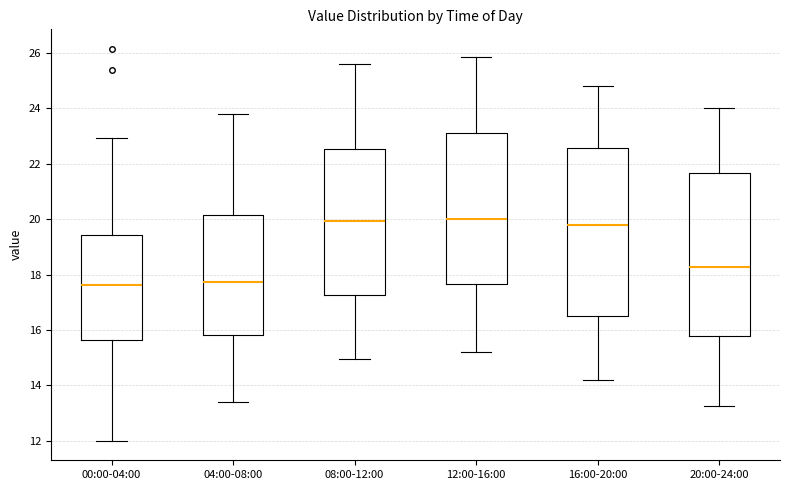

Reading left to right, read every box against the y-axis: the position of its median line, the range the box covers, and the ends of its whiskers. The values are not printed on the chart, so give them approximately, as read against the axis.

00:00-04:00: median 17.6, box 15.6 to 19.4, whiskers 12.0 to 23.0
04:00-08:00: median 17.8, box 15.8 to 20.2, whiskers 13.4 to 23.8
08:00-12:00: median 20.0, box 17.2 to 22.6, whiskers 15.0 to 25.6
12:00-16:00: median 20.0, box 17.6 to 23.2, whiskers 15.2 to 25.8
16:00-20:00: median 19.8, box 16.4 to 22.6, whiskers 14.2 to 24.8
20:00-24:00: median 18.2, box 15.8 to 21.6, whiskers 13.2 to 24.0